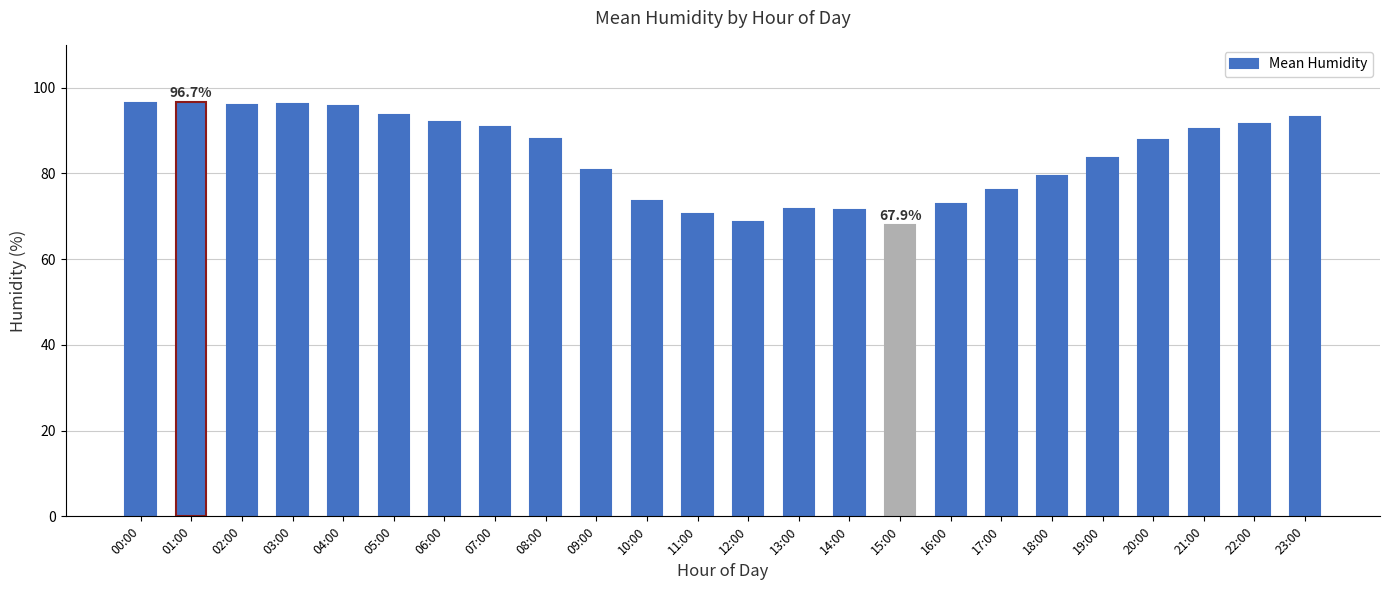

Read the value at 15:00.

67.9